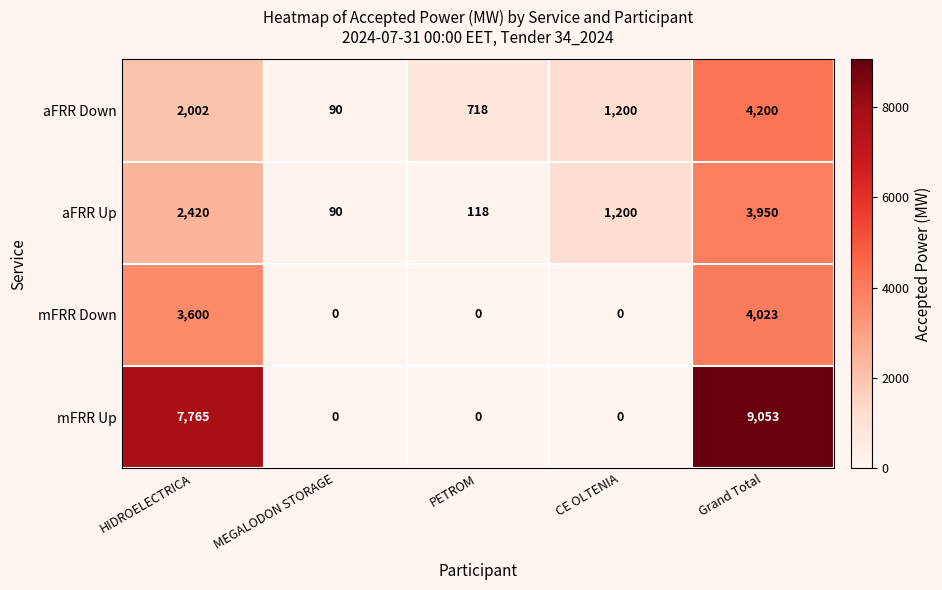

Which label corresponds to the largest value in the chart?

Grand Total